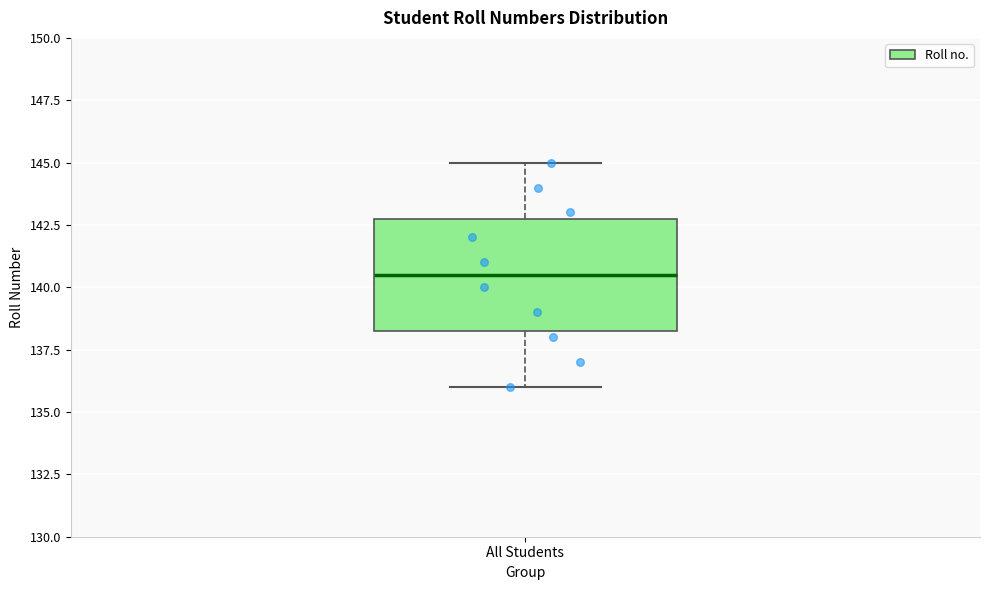

Transcribe this box plot: give where the median line is, the range the box spans, and where the two whiskers end, as read against the y-axis. The values are not printed on the chart, so give them approximately, as read against the axis.

median 140.5, box 138.5 to 143.0, whiskers 136.0 to 145.0